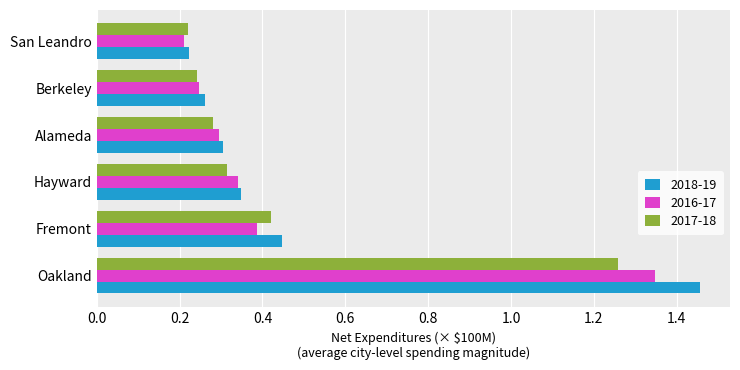

The value of 2018-19 at Fremont is 0.4. True or false?

True